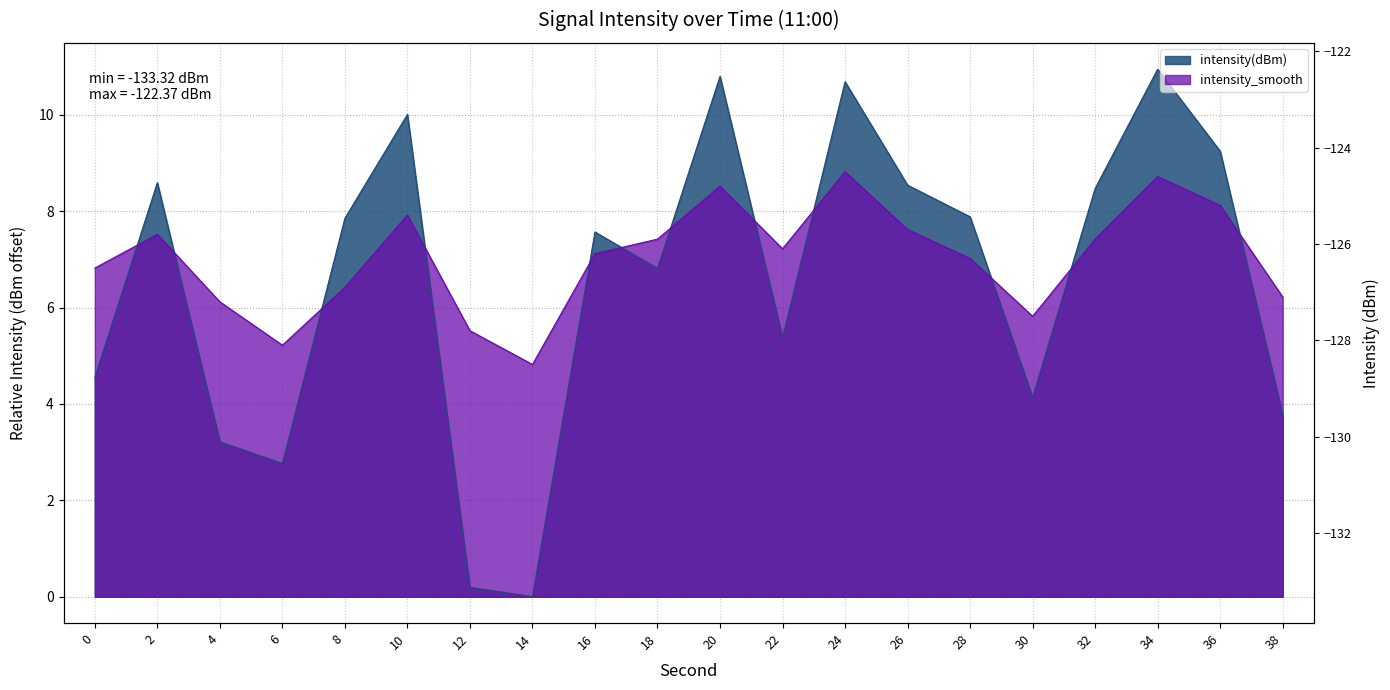

How many categories are shown in the chart?

20